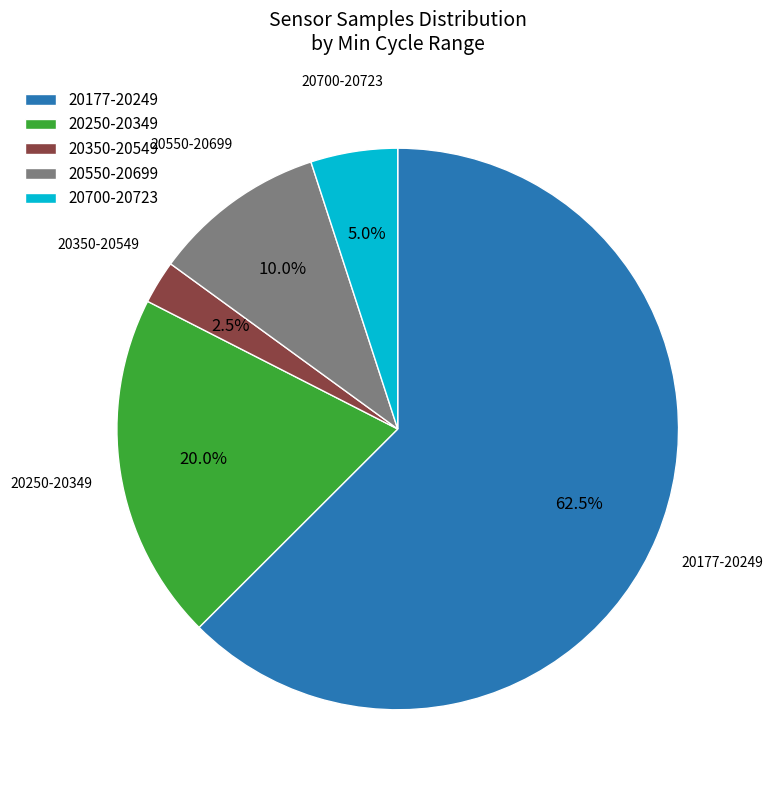

Count the number of slices in the pie.

5